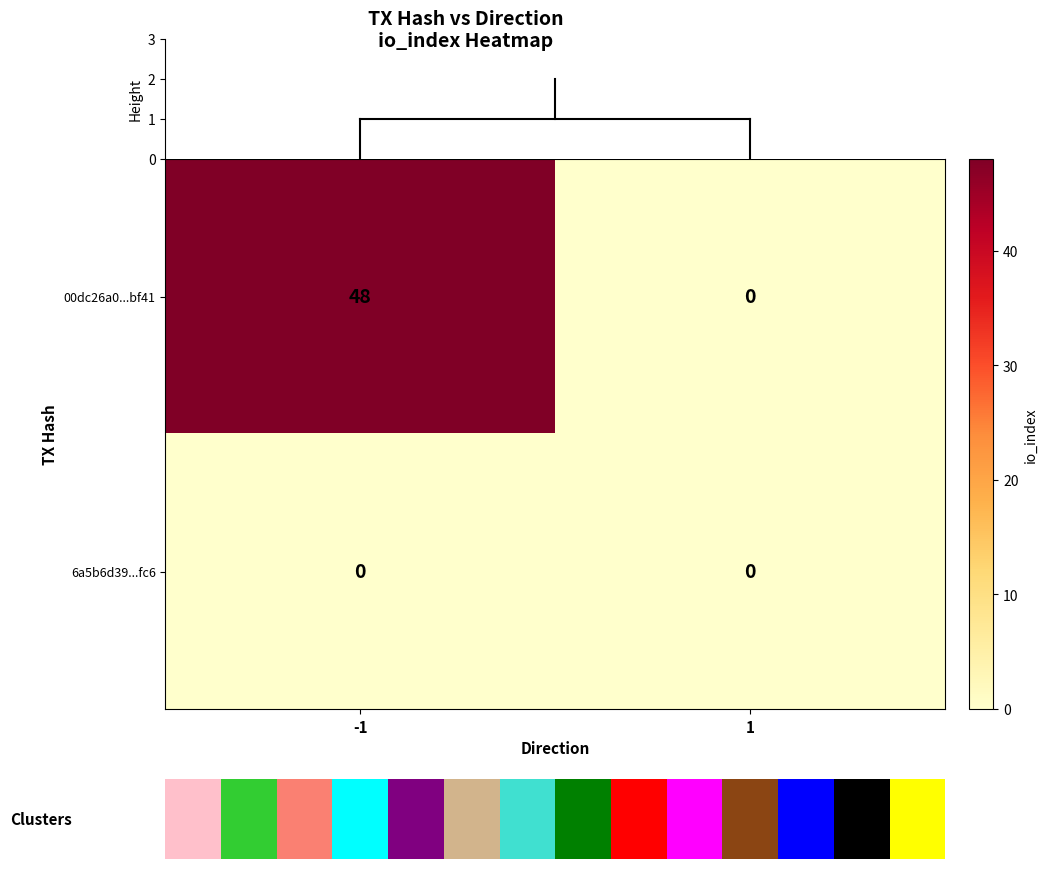

Reading left to right, what are all the values shown in this chart?

00dc26a0...bf41: 48	0
6a5b6d39...fc6: 0	0